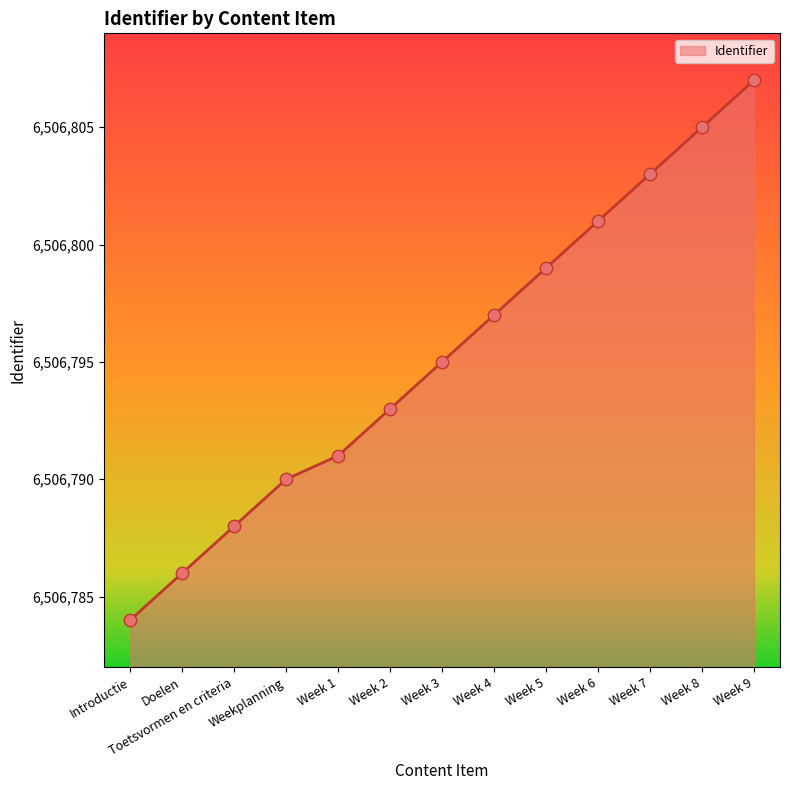

What is the change in value from Week 5 to Week 7?

+4